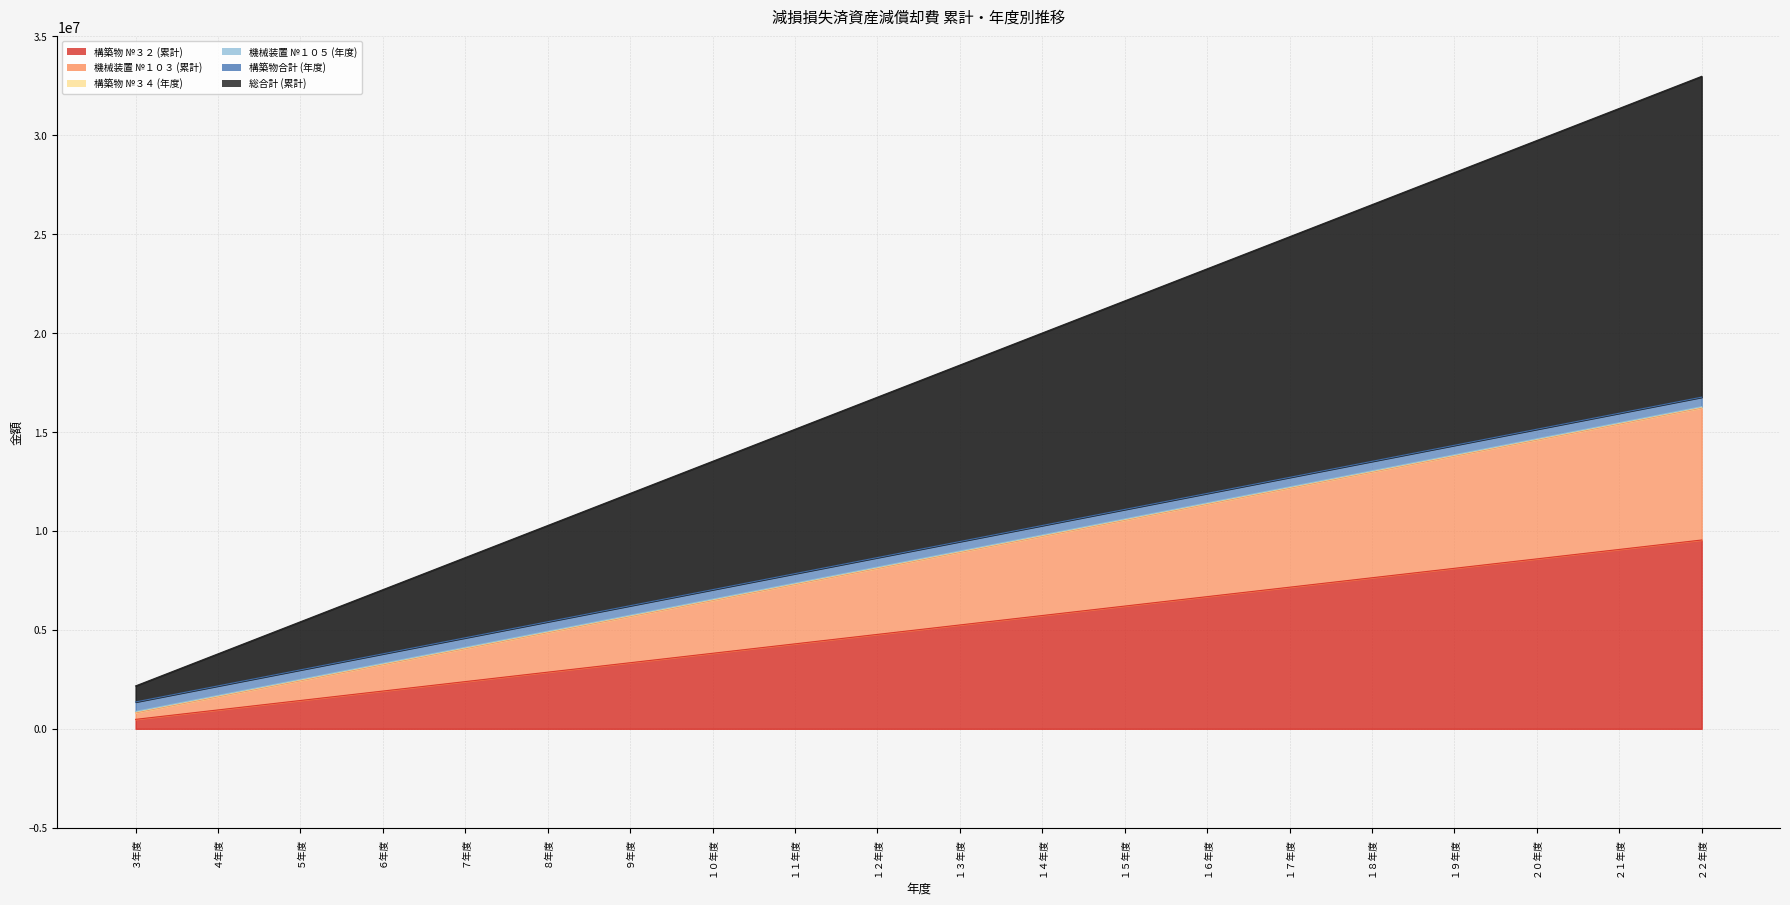

What is the label of the 18th point from the left?

２０年度